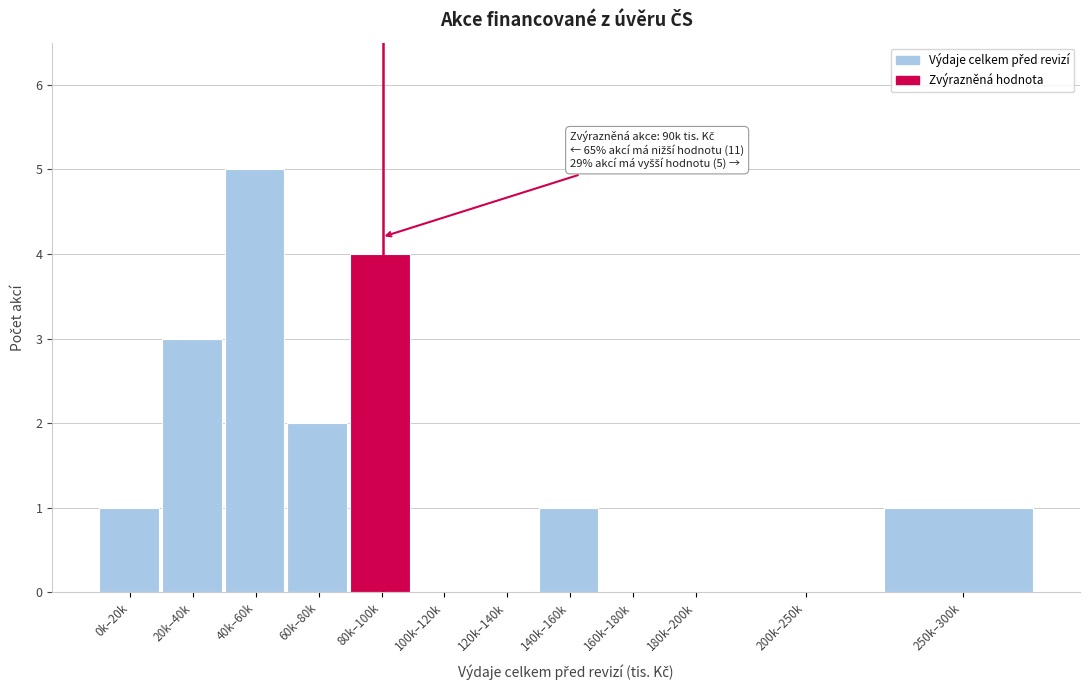

Reading left to right, extract all data points from this chart.

0k–20k=1	20k–40k=3	40k–60k=5	60k–80k=2	80k–100k=4	100k–120k=0	120k–140k=0	140k–160k=1	160k–180k=0	180k–200k=0	200k–250k=0	250k–300k=1